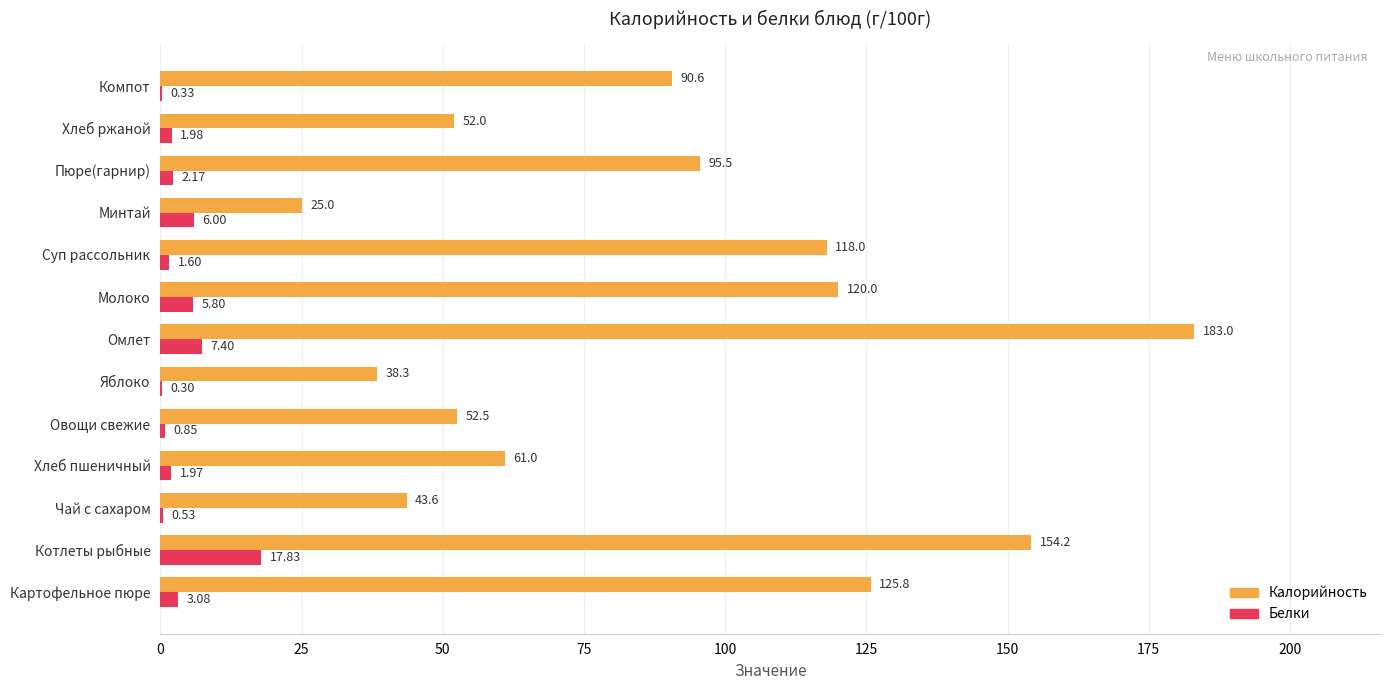

Which category has the highest value in the Калорийность series?

Омлет